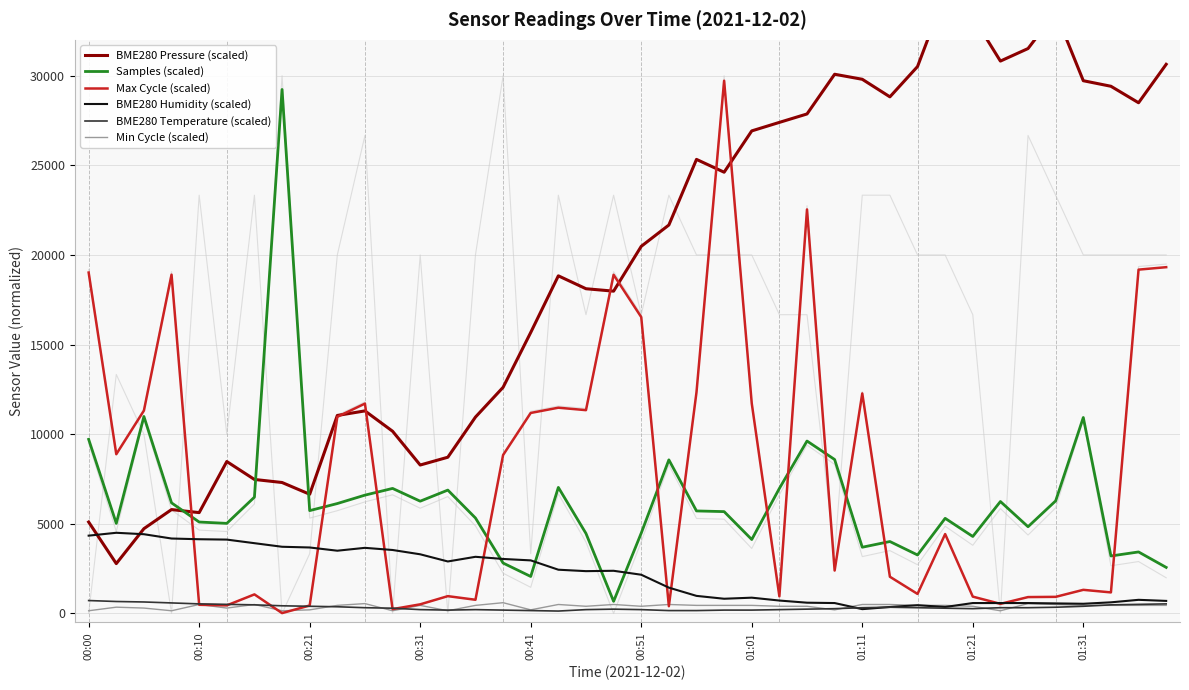

Where is BME280 Pressure (scaled) nearest to the value 18684?

17